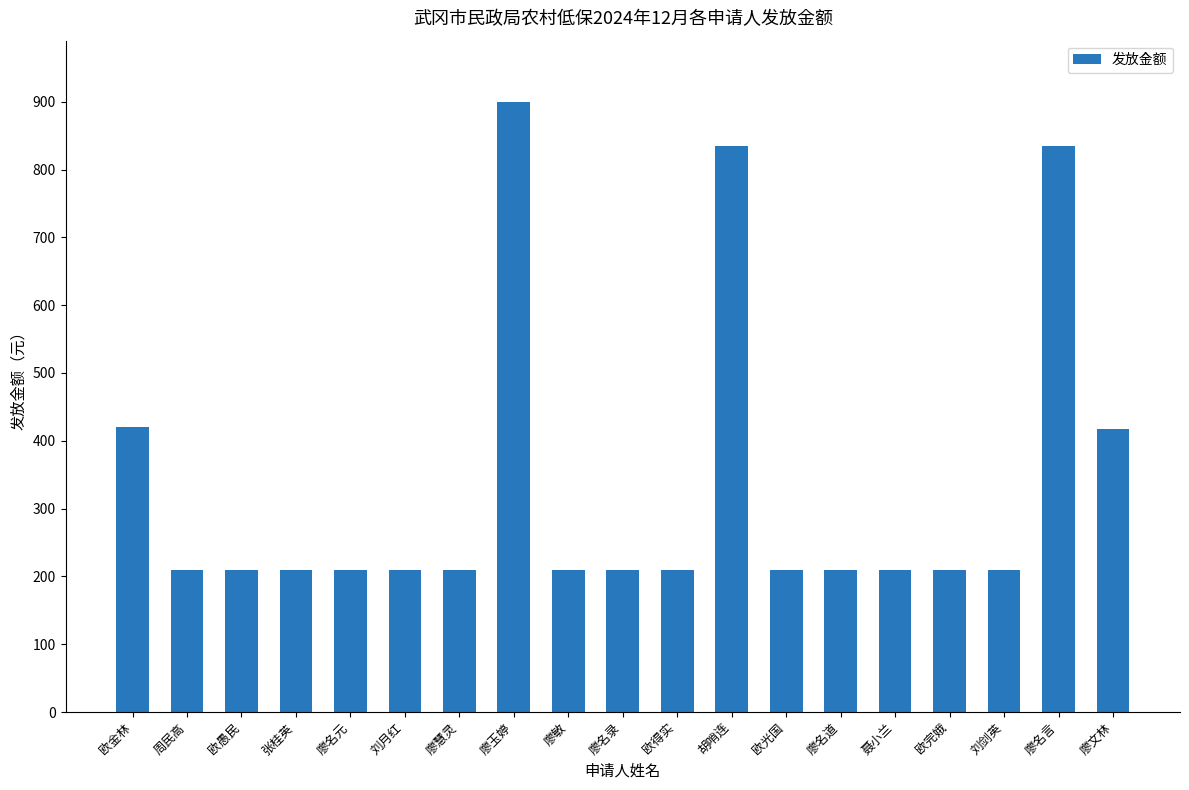

What is the maximum value shown in the chart?

900